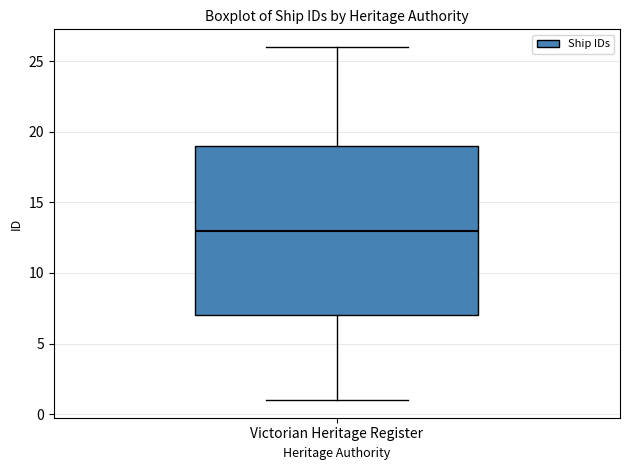

Where is the lower edge of the box for Victorian Heritage Register on the y-axis? The values are not printed on the chart, so give them approximately, as read against the axis.

7